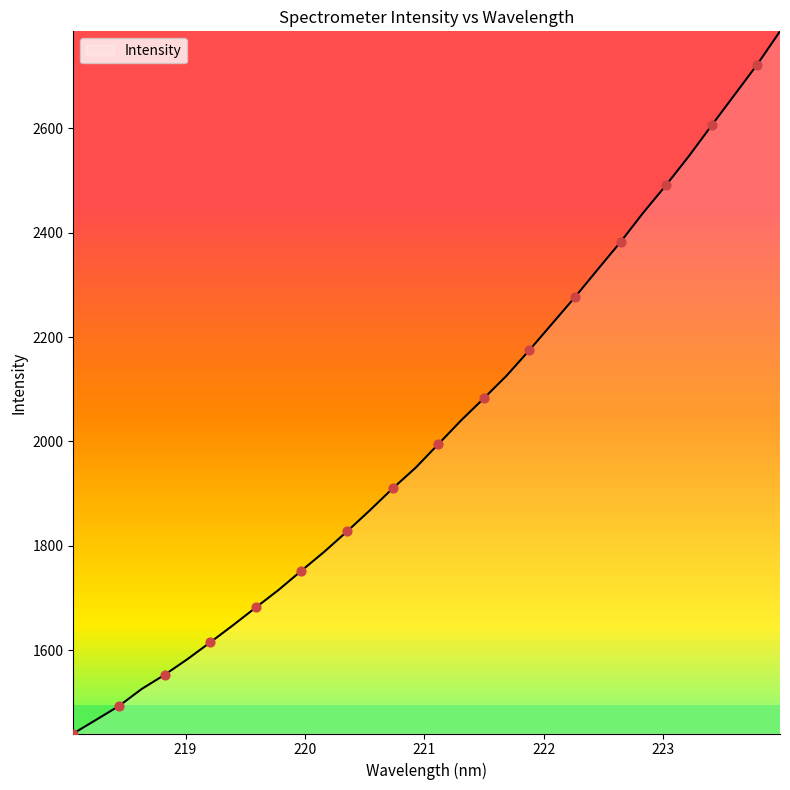

What is the greatest value displayed?

2786.2